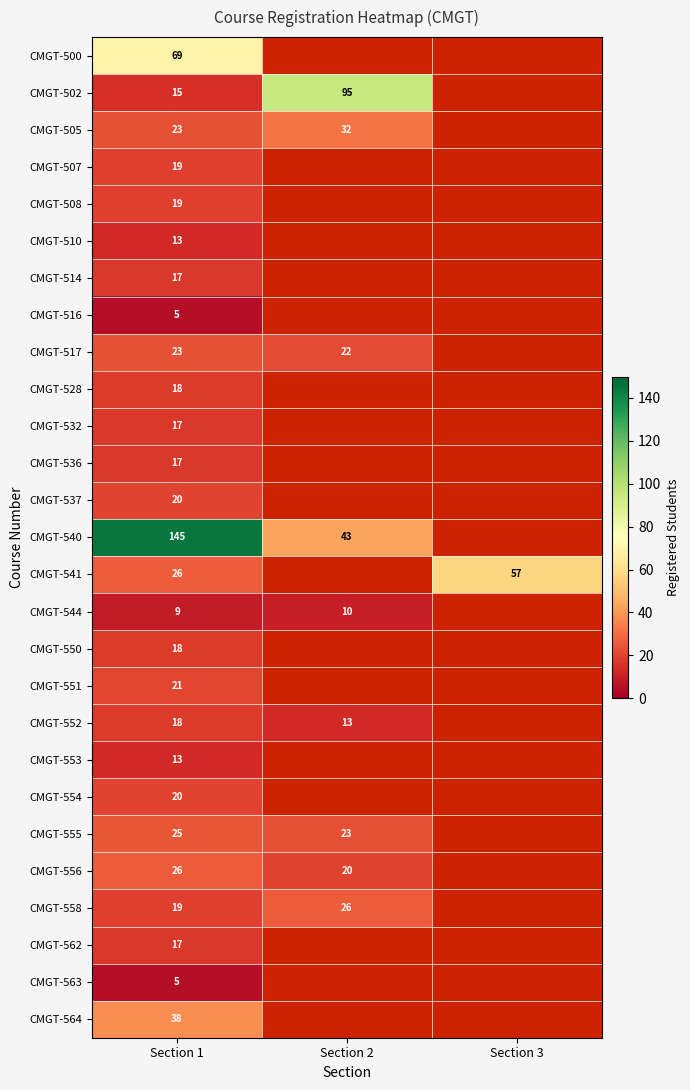

Is it true that CMGT-551 equals 12 at Section 1?

False